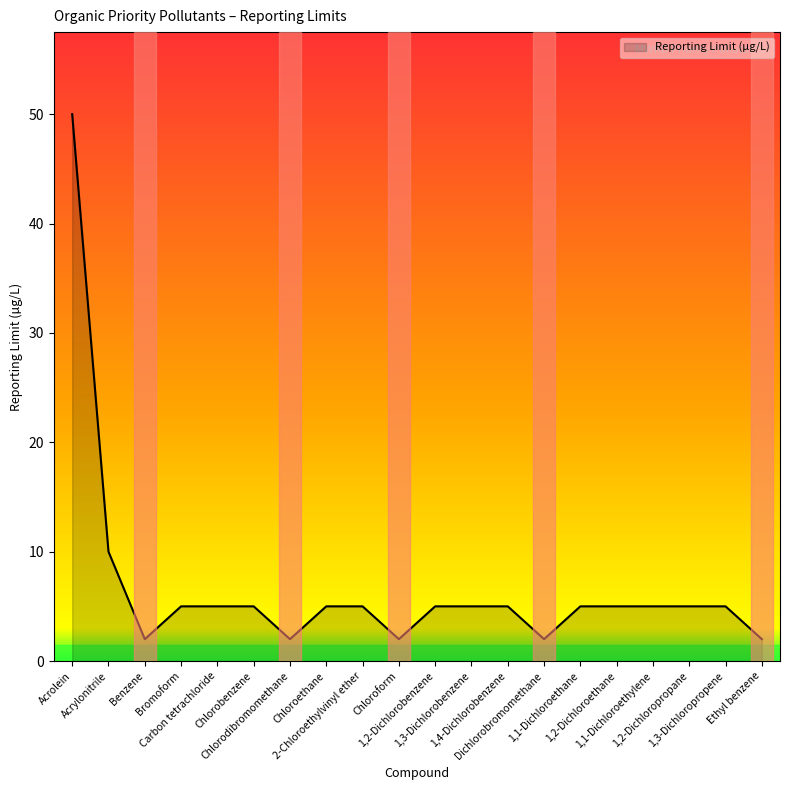

What is the difference between the maximum and second lowest values?

48